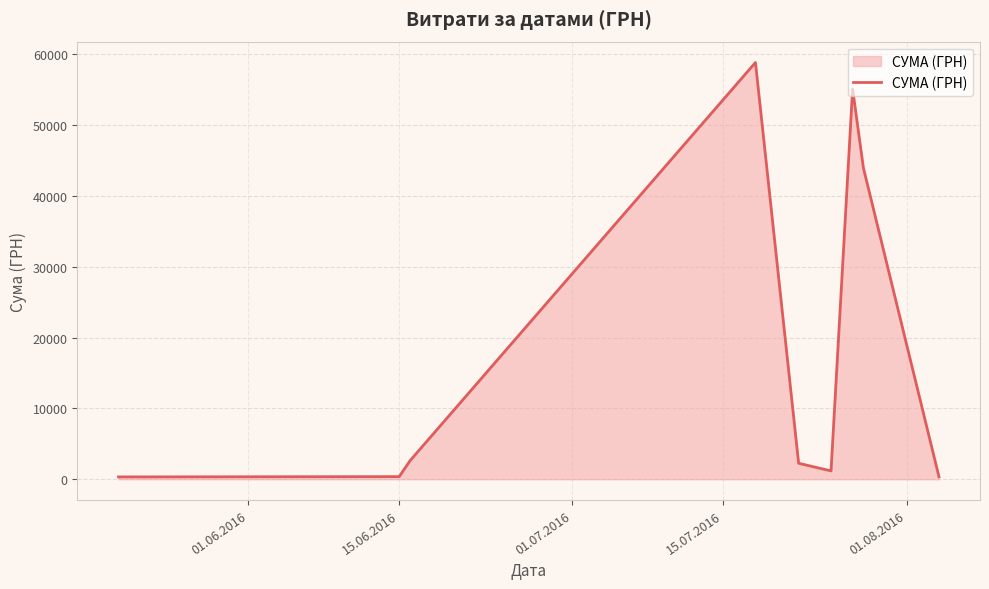

Count the number of values greater than 2255.

5